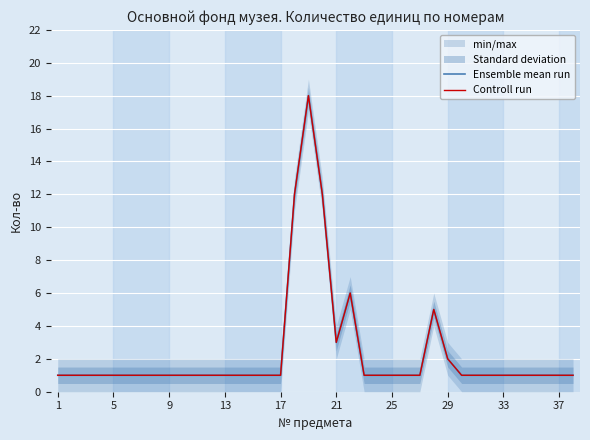

True or false: Controll run and Ensemble mean run intersect in this chart.

False